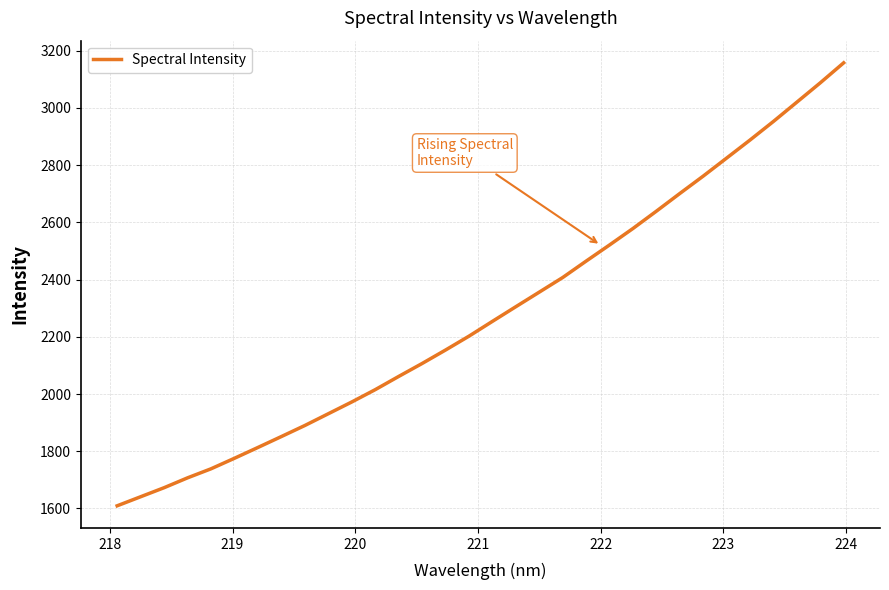

What is the minimum value shown in the chart?

1609.4